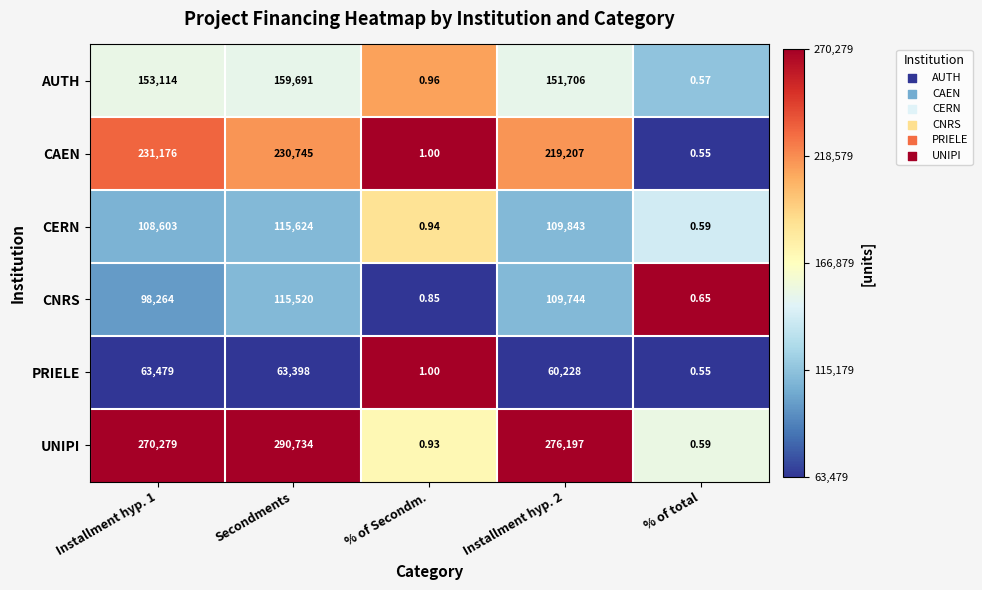

Is the value of CAEN at Installment hyp. 2 greater than the value of AUTH at Secondments?

Yes